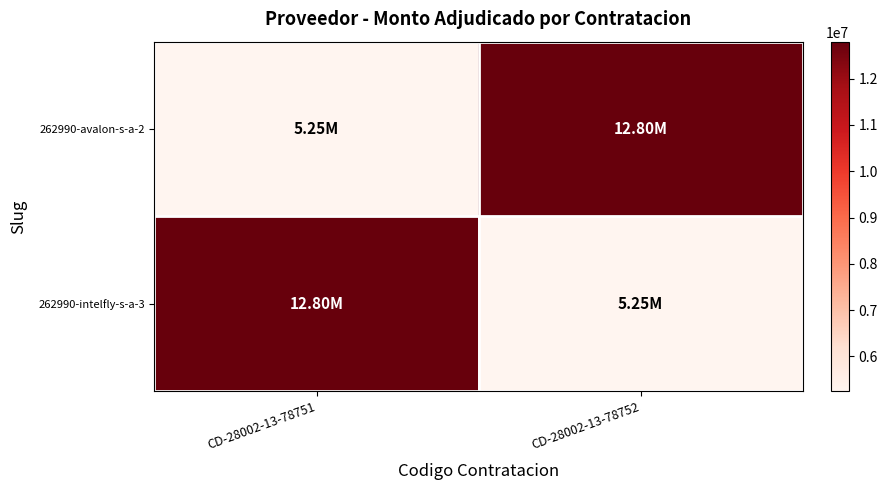

What is the difference between the highest and lowest values at CD-28002-13-78752?

7550000